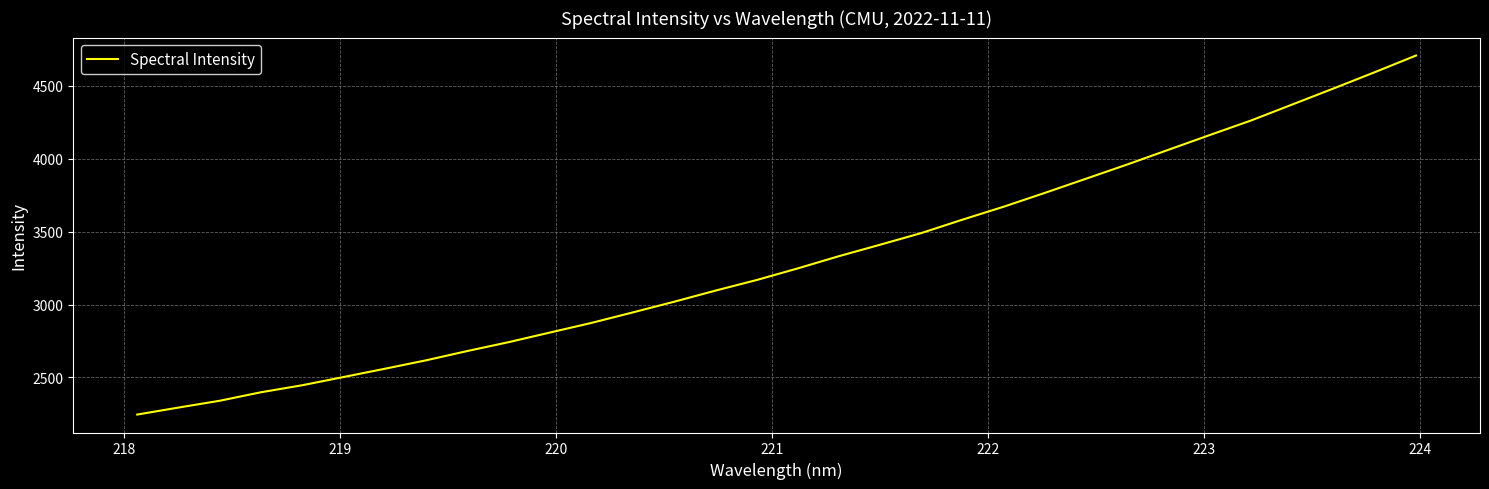

What is the greatest value displayed?

4709.1